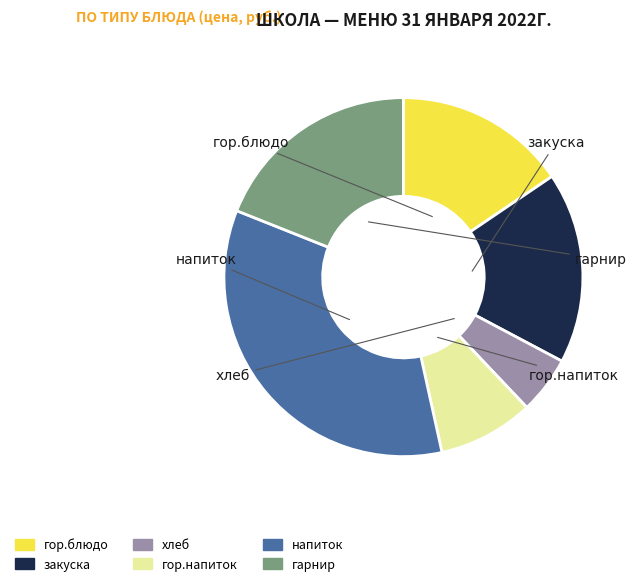

Rank the categories by value from lowest to highest.

хлеб, гор.напиток, гор.блюдо, закуска, гарнир, напиток